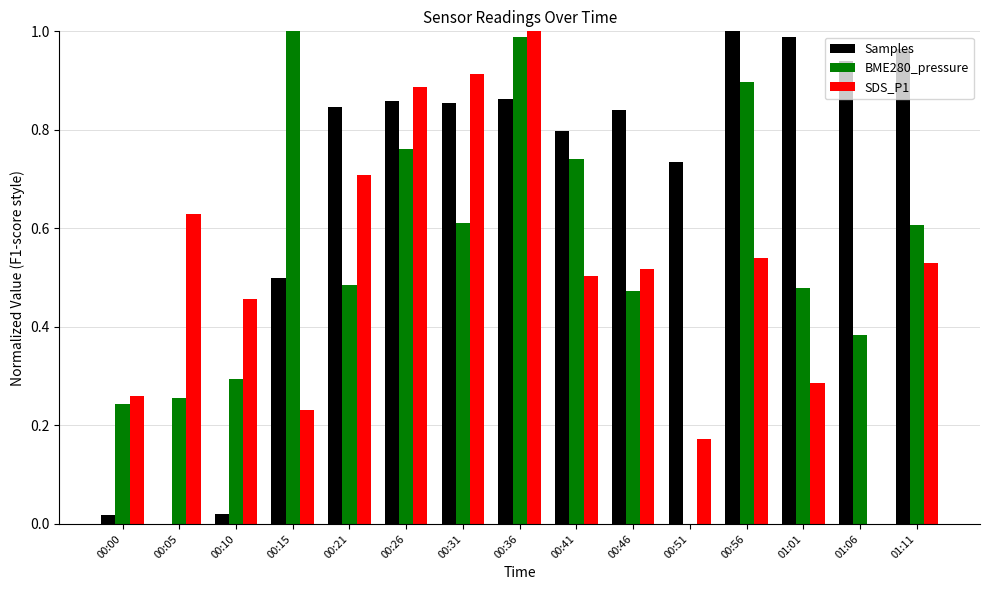

What is the sum of the SDS_P1 values at 00:36 and 00:41?

1.5